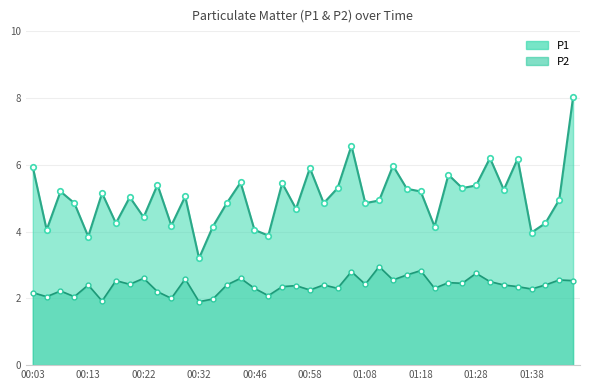

At which label does P1 reach its peak?

01:45